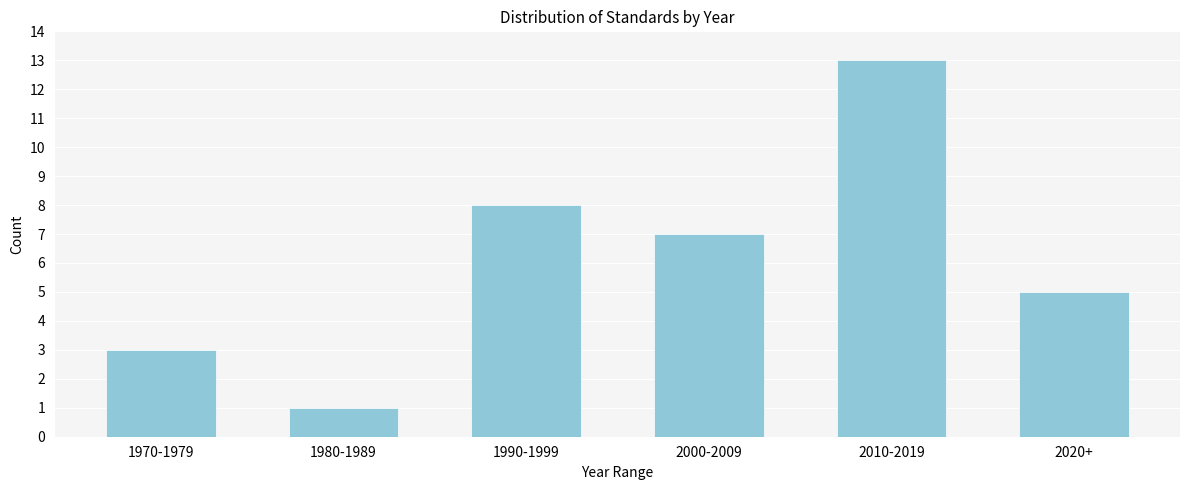

Reading left to right, what are all the values shown in this chart?

1970-1979=3	1980-1989=1	1990-1999=8	2000-2009=7	2010-2019=13	2020+=5